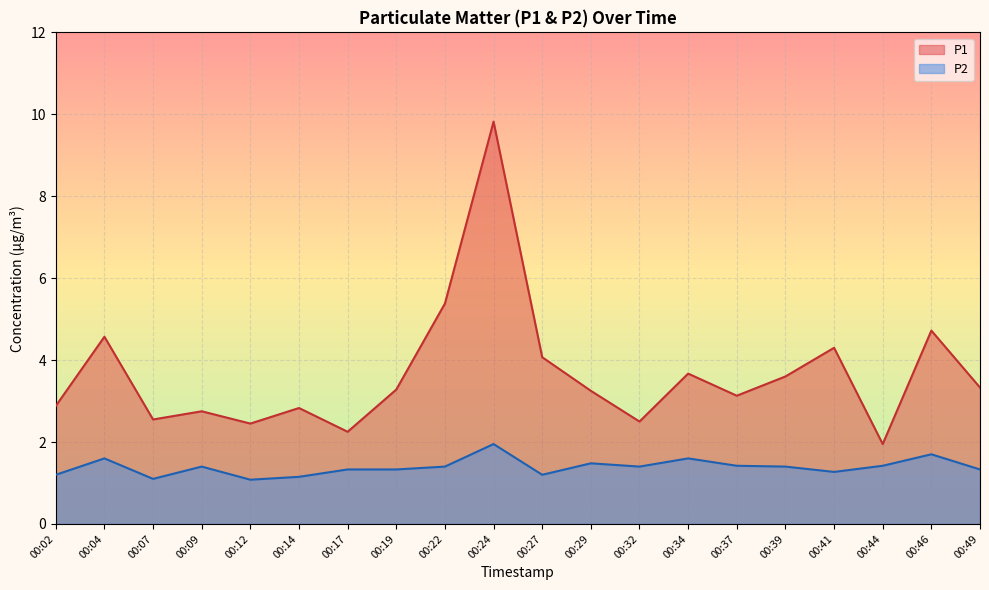

True or false: P1 has more than 1 points higher than both neighbors.

True